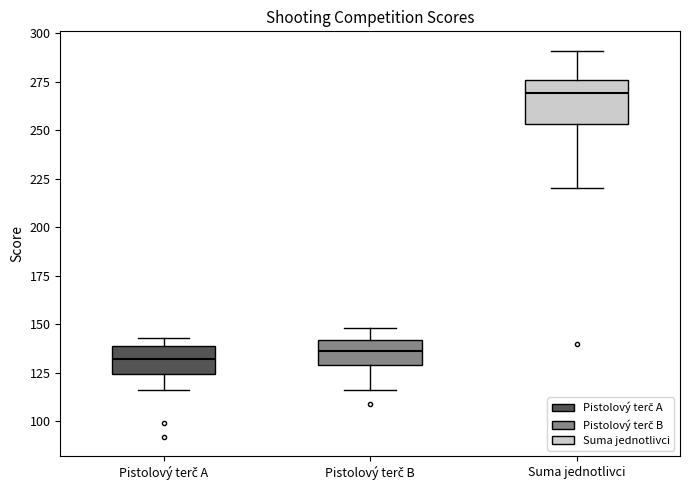

Reading left to right, transcribe this box plot: for each box, give where its median line is, the range the box spans, and where its two whiskers end, as read against the y-axis. The values are not printed on the chart, so give them approximately, as read against the axis.

Pistolový terč A: median 130, box 125 to 140, whiskers 115 to 145
Pistolový terč B: median 135, box 130 to 140, whiskers 115 to 150
Suma jednotlivci: median 270, box 255 to 275, whiskers 220 to 290